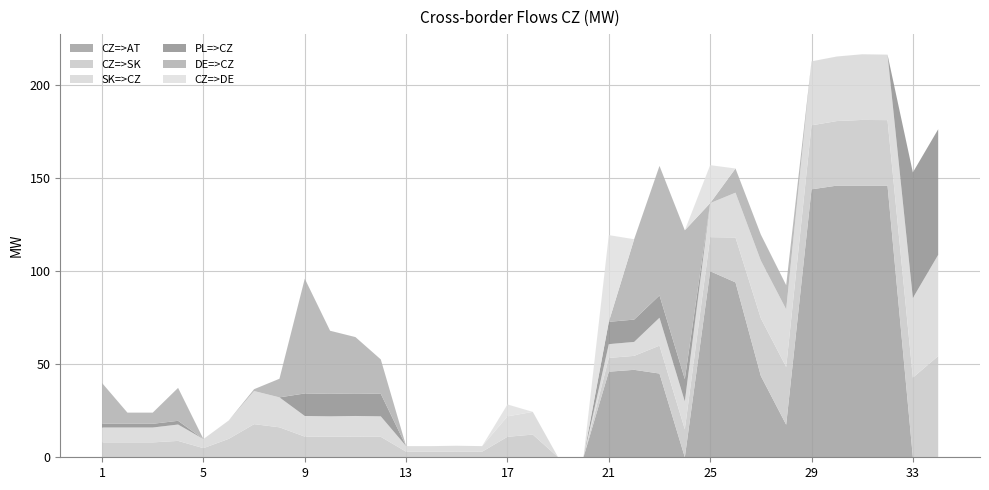

Reading left to right, transcribe all the data shown in this chart.

CZ=>AT: 0.0	0.0	0.0	0.0	0.0	0.0	0.0	0.0	0.0	0.0	0.0	0.0	0.0	0.0	0.0	0.0	0.0	0.0	0.0	0.0	46.0	47.0	45.0	0.0	100.0	94.0	43.7	17.5	144.0	146.0	146.0	146.0	0.0	0.0
CZ=>SK: 8.0	8.0	8.0	8.8	4.9	9.9	17.8	16.1	11.1	11.0	11.1	11.0	3.0	3.0	3.1	3.0	11.0	12.2	0.0	0.0	7.4	7.5	15.0	15.0	18.3	24.1	31.0	31.0	34.4	34.7	35.3	35.2	42.8	54.4
SK=>CZ: 8.0	8.0	8.0	8.8	4.9	9.9	17.8	16.1	11.1	11.0	11.1	11.0	3.0	3.0	3.1	3.0	11.0	12.2	0.0	0.0	7.4	7.5	15.0	15.0	18.3	24.1	31.0	31.0	34.4	34.7	35.3	35.2	42.8	54.4
PL=>CZ: 2.0	2.0	2.0	2.0	0.0	0.0	0.0	0.0	12.1	12.1	12.1	12.1	0.0	0.0	0.0	0.0	0.0	0.0	0.0	0.0	12.0	12.0	12.0	12.0	0.0	0.0	0.0	0.0	0.0	0.0	0.0	0.0	67.5	67.5
DE=>CZ: 21.9	6.0	6.0	17.7	0.0	0.0	1.0	10.0	61.7	33.9	30.3	18.5	0.0	0.0	0.0	0.0	0.0	0.0	0.0	0.0	0.0	43.2	69.6	80.0	0.0	13.0	14.0	13.0	0.0	0.0	0.0	0.0	0.0	0.0
CZ=>DE: 0.0	0.0	0.0	0.0	0.0	0.0	0.0	0.0	0.0	0.0	0.0	0.0	0.0	0.0	0.0	0.0	6.4	0.0	0.0	0.0	46.6	0.0	0.0	0.0	20.4	0.0	0.0	0.0	0.0	0.0	0.0	0.0	0.0	0.0